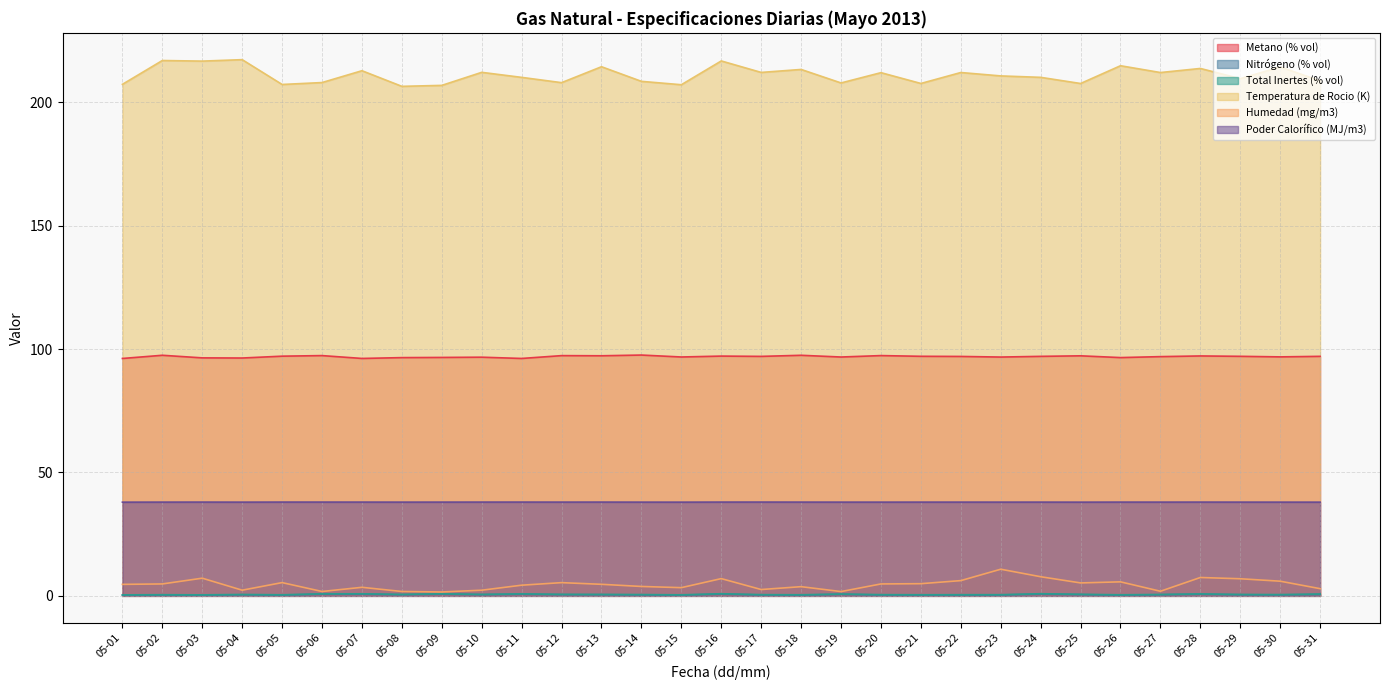

Is it true that Temperatura de Rocio (K) equals 88.5 at 05-06?

False